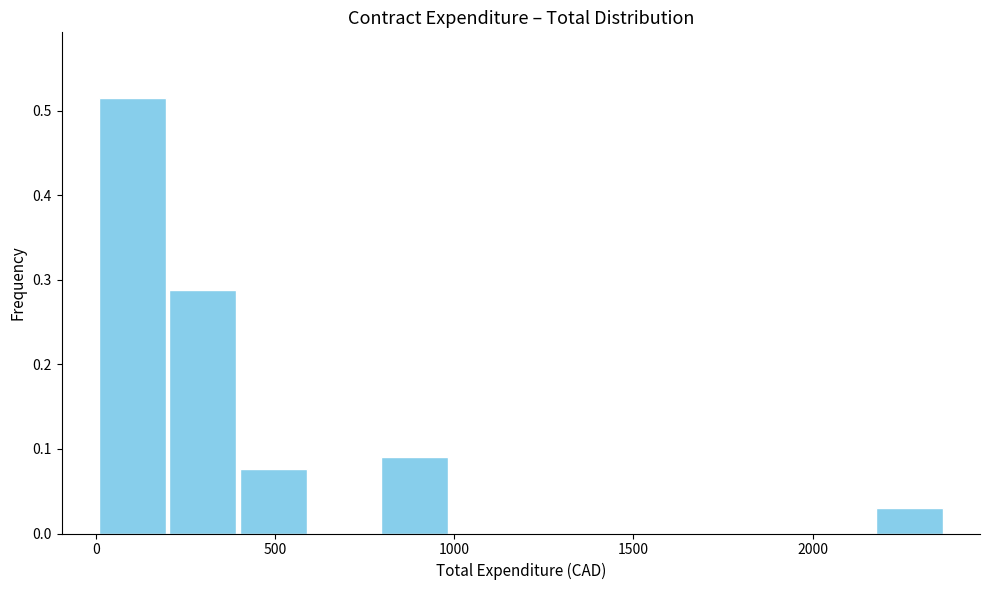

Around what value on the x-axis is the tallest bar? Give the approximate position of its centre, as read against the axis.

100